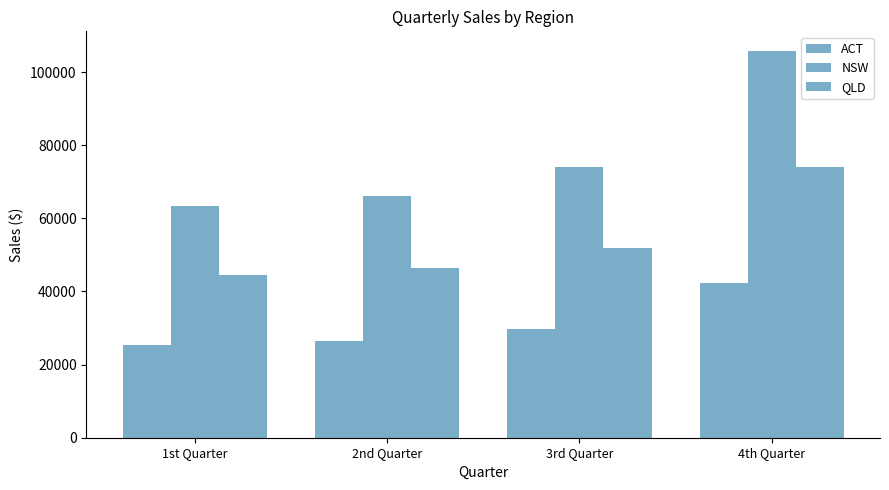

At which category is the sum across all series the highest?

4th Quarter